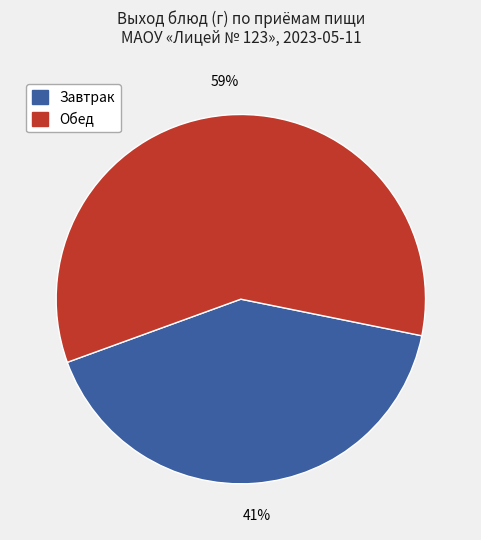

To the nearest percent, what is the average slice percentage?

50%